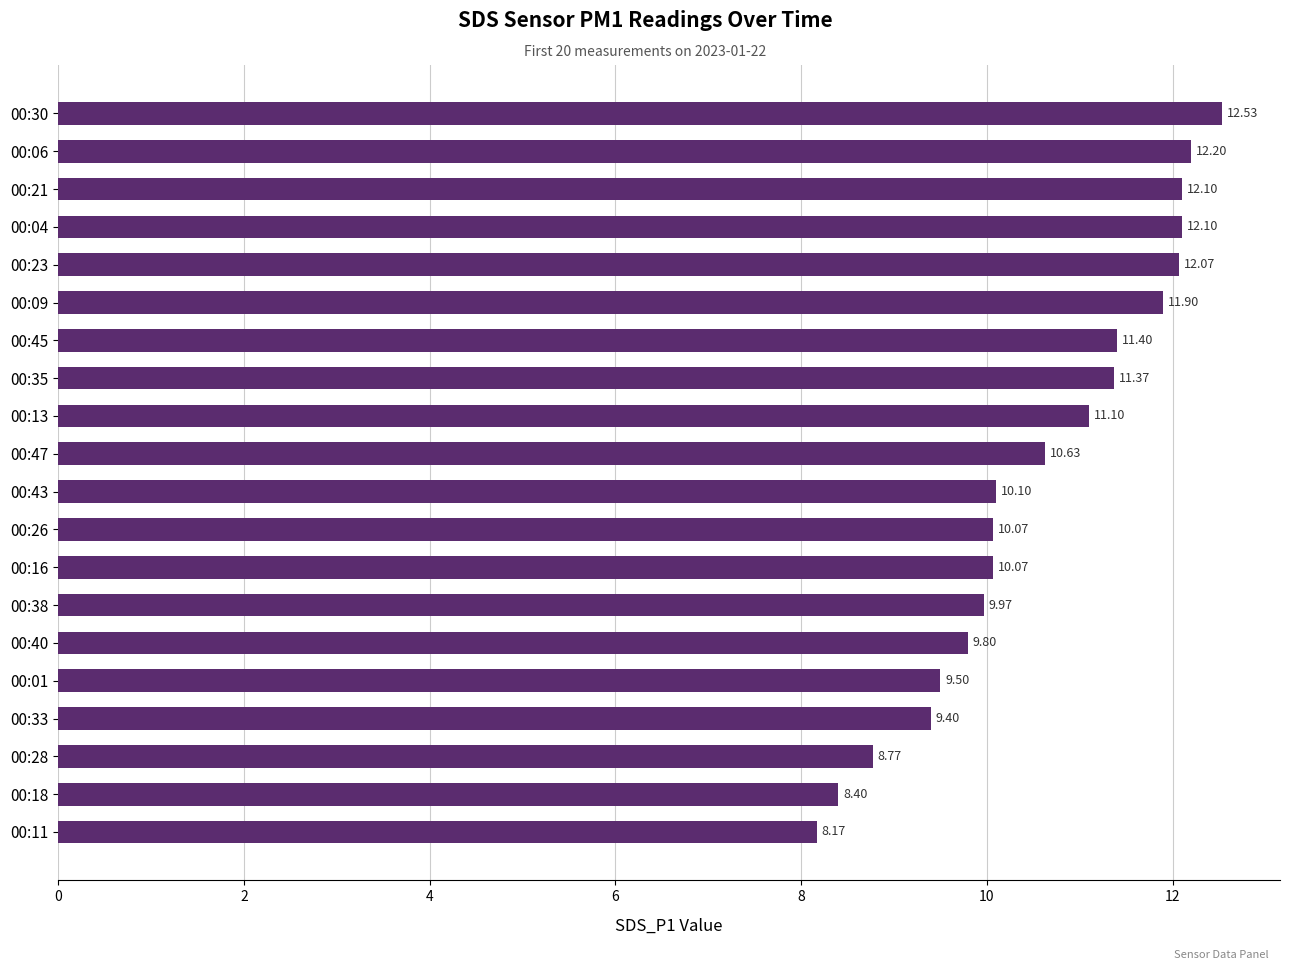

What is the average value?

10.6